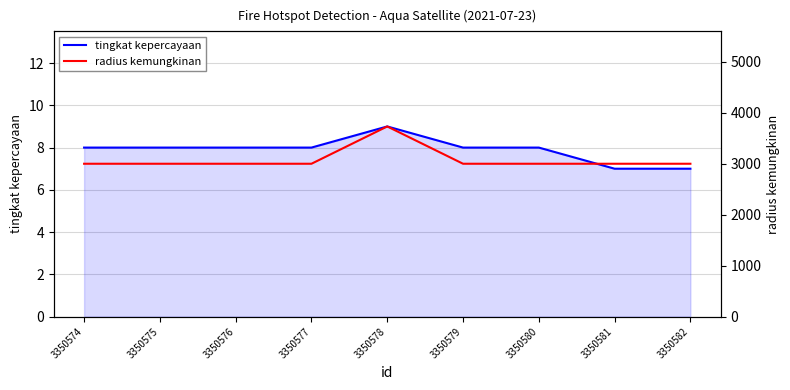

At which category does tingkat kepercayaan reach its first local peak?

3350578